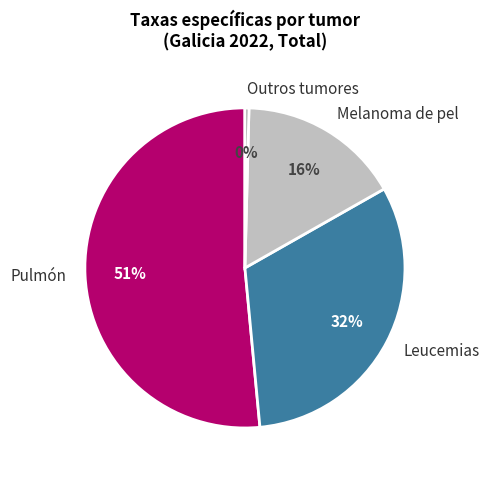

Is there any slice that represents more than half of the pie?

Yes